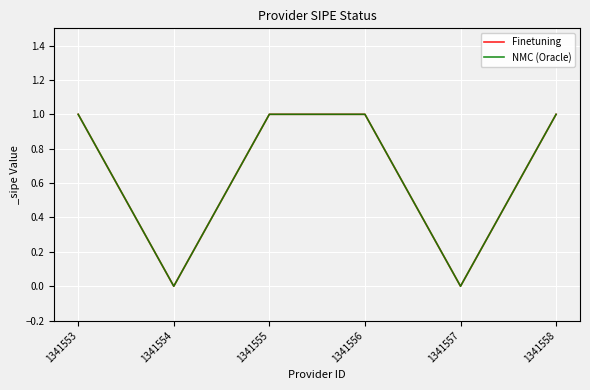

Does the chart display data point markers on the line(s)?

No